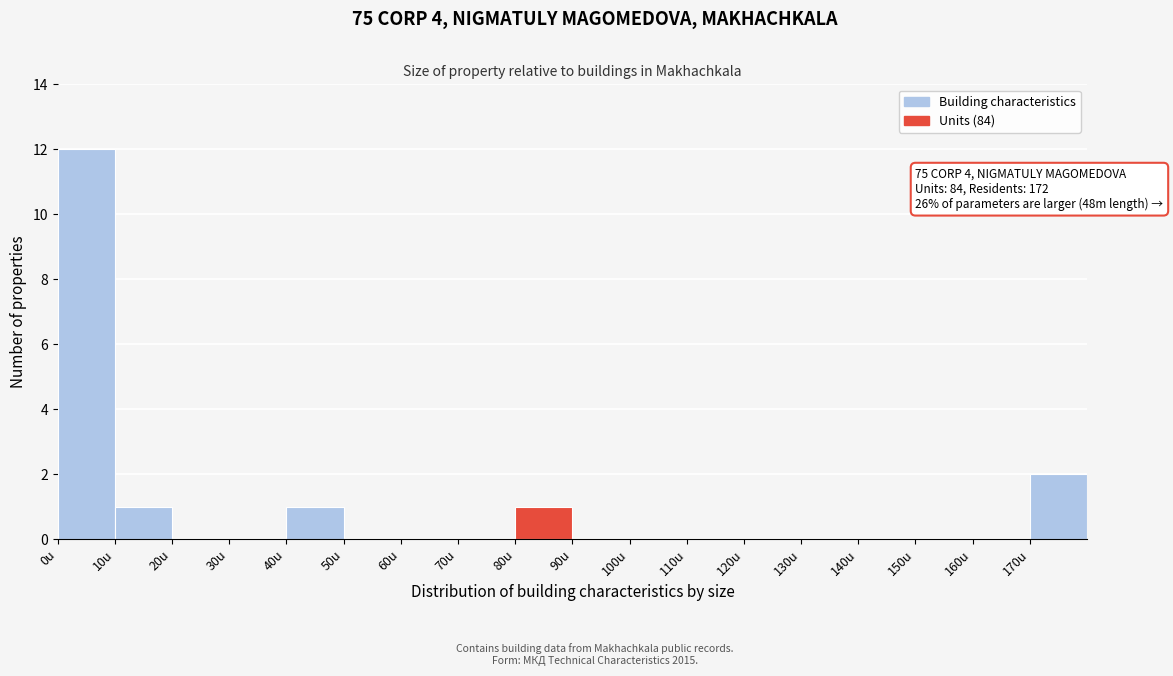

Which range on the x-axis has the tallest bar?

0 to 10